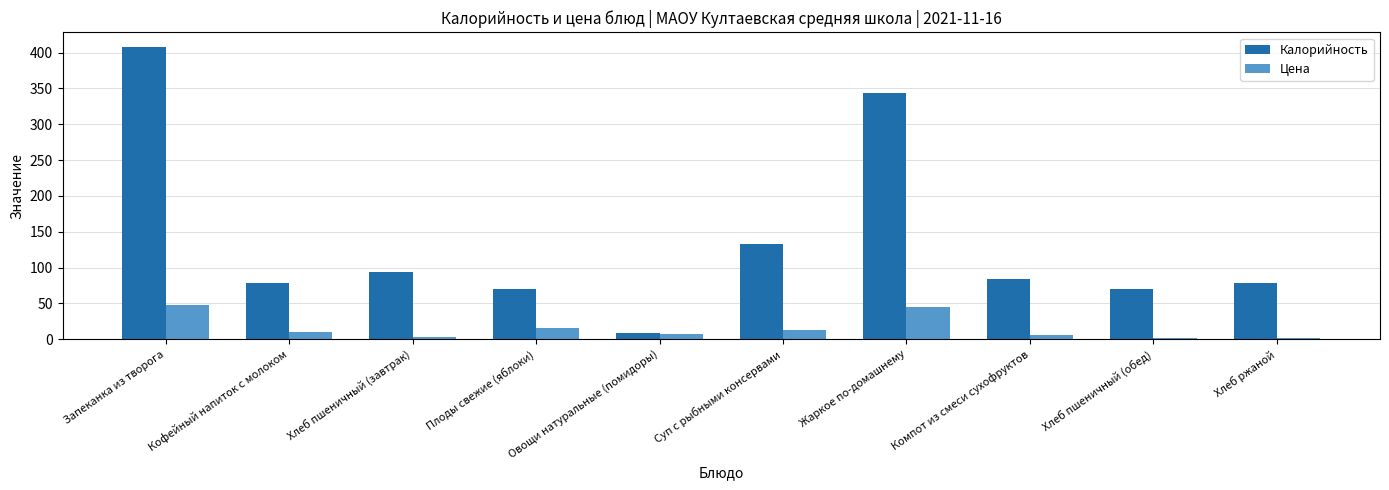

How many values in the Цена series are below 10?

5